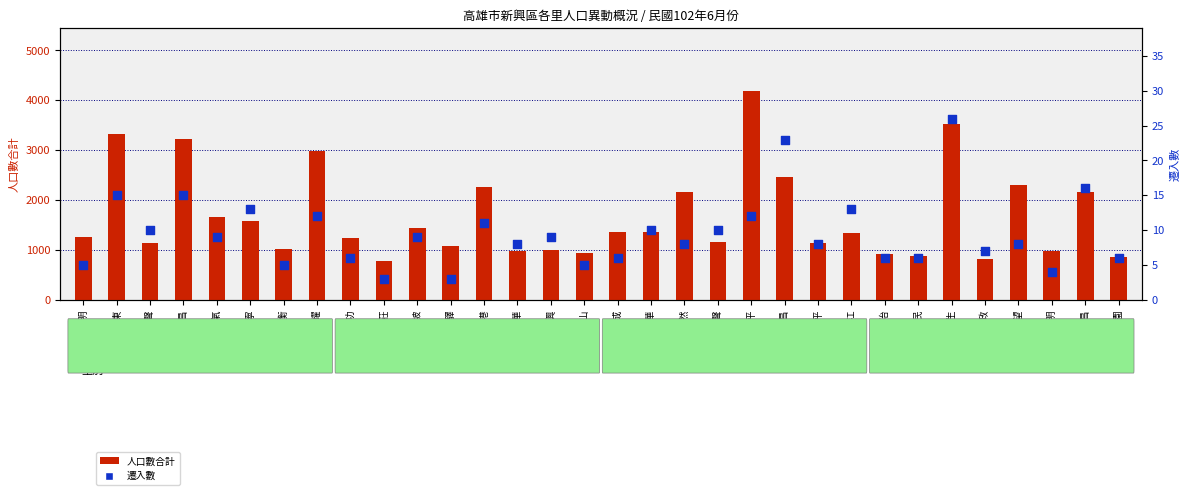

Which series has the largest total across all categories?

人口數合計